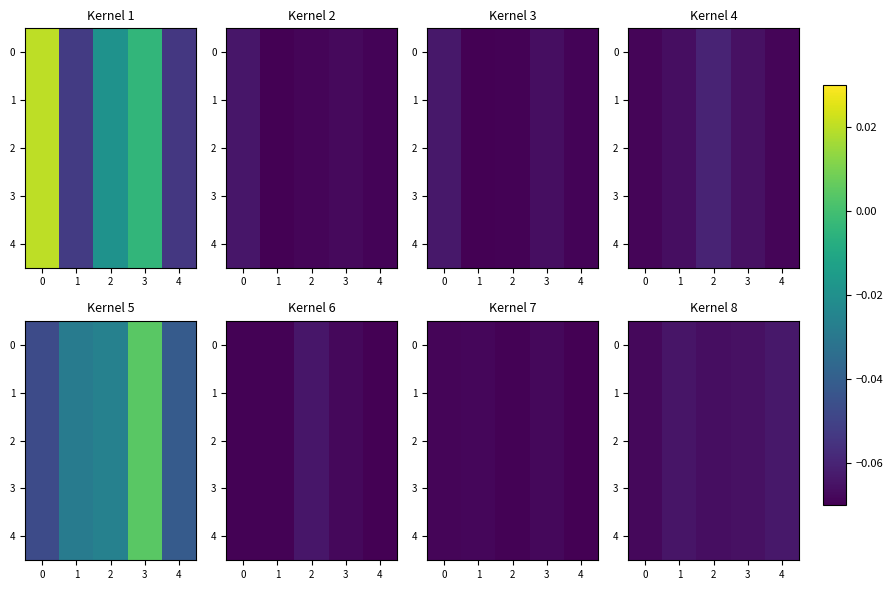

Read the 1 value at 4.

-0.1